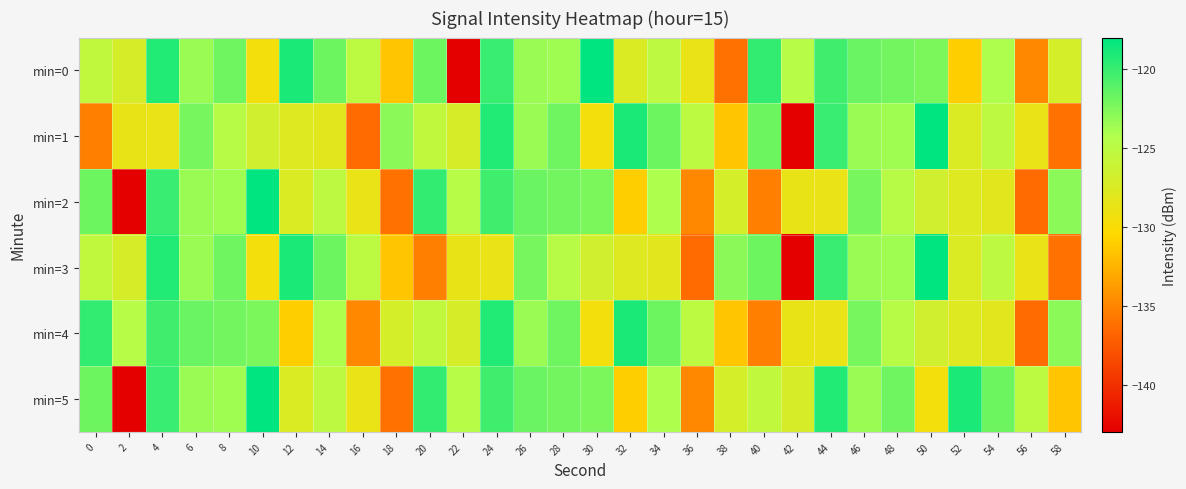

Rank the series at 6 from lowest to highest value.

min=0, min=3, min=2, min=5, min=1, min=4